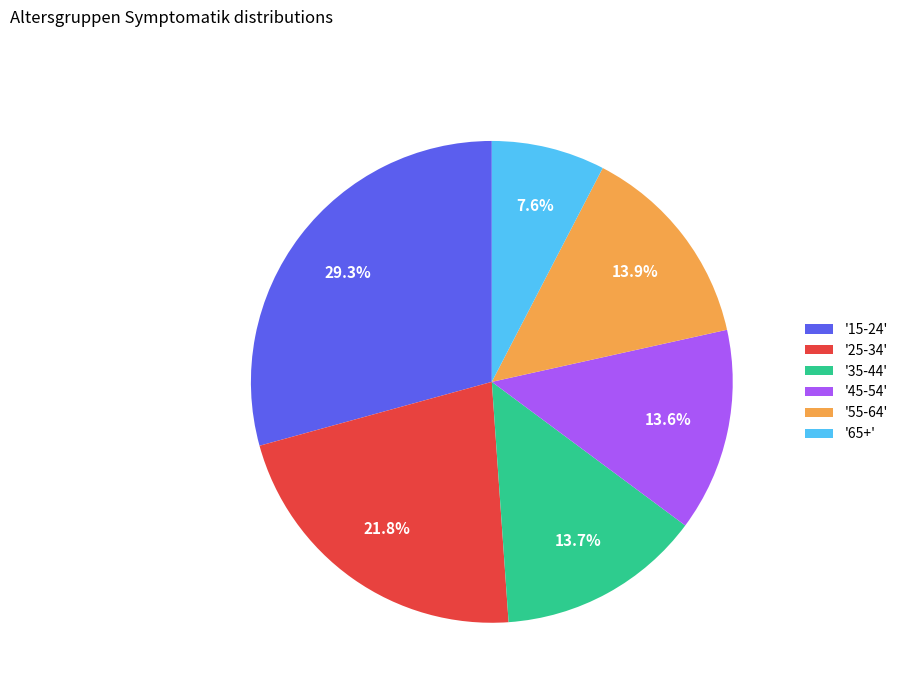

To the nearest percent, what is the difference between the largest and smallest slice percentages?

22%